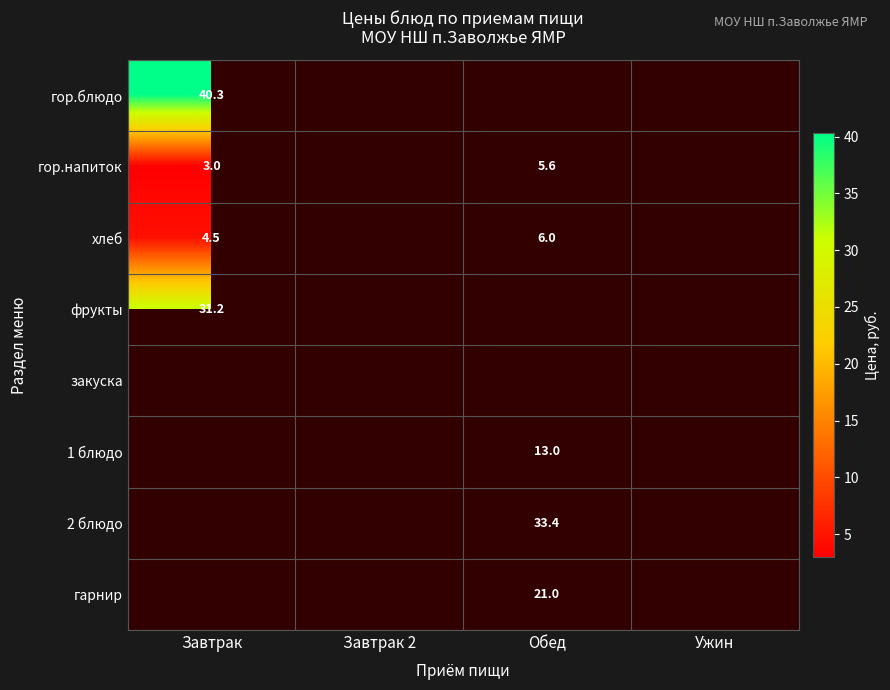

The 2 блюдо series shows 33.4 at Обед. True or false?

True